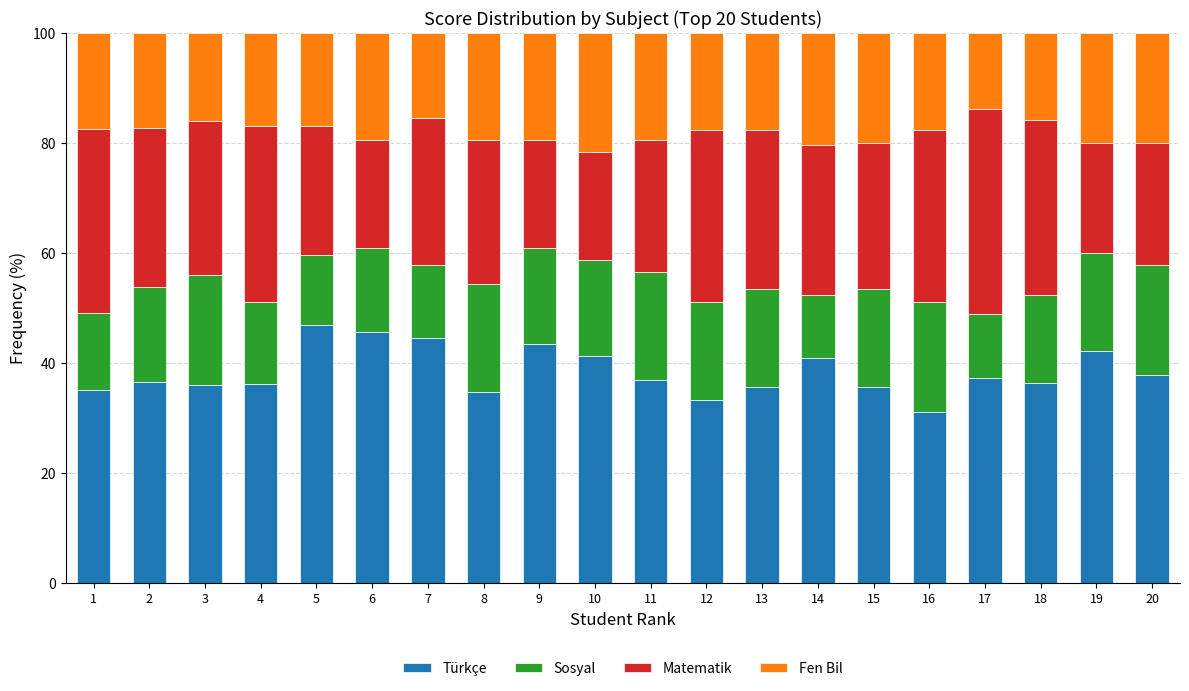

What is the maximum value for Türkçe?

46.8